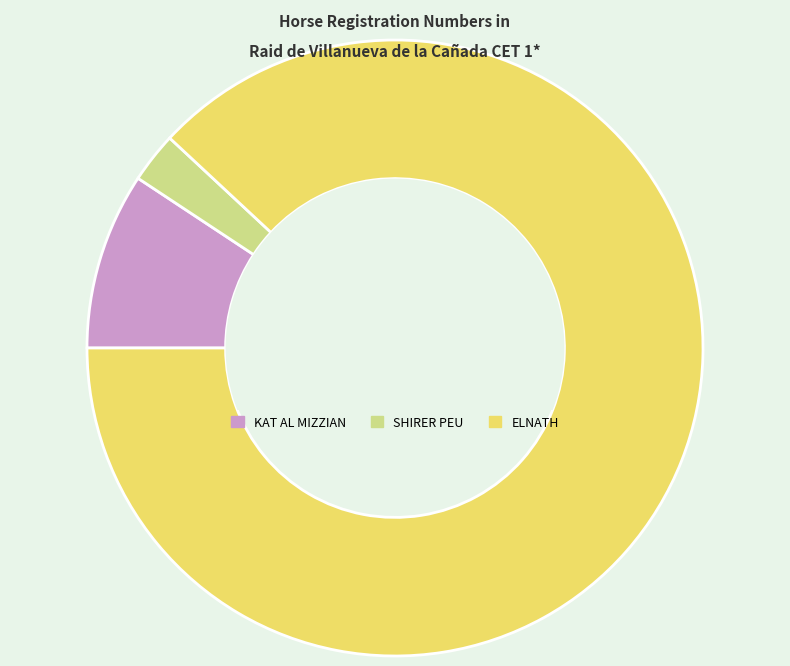

Does ELNATH account for over 50% of the chart?

Yes